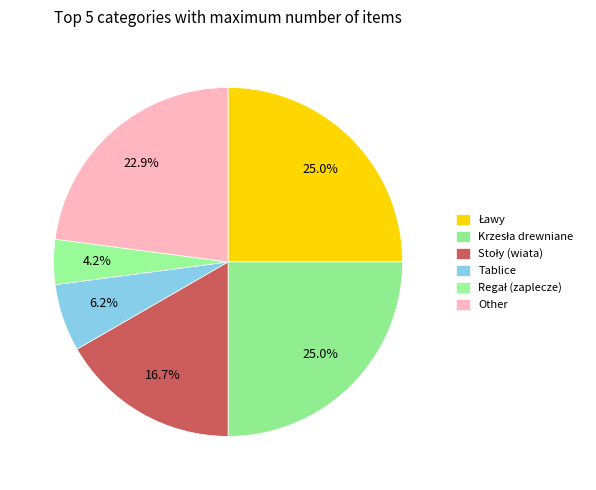

Count the number of slices in the pie.

6